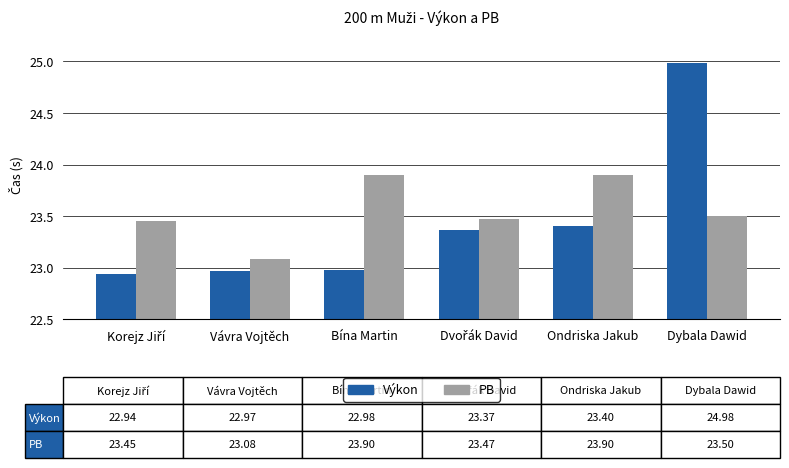

Between Ondriska Jakub and Korejz Jiří, which is larger?

Ondriska Jakub